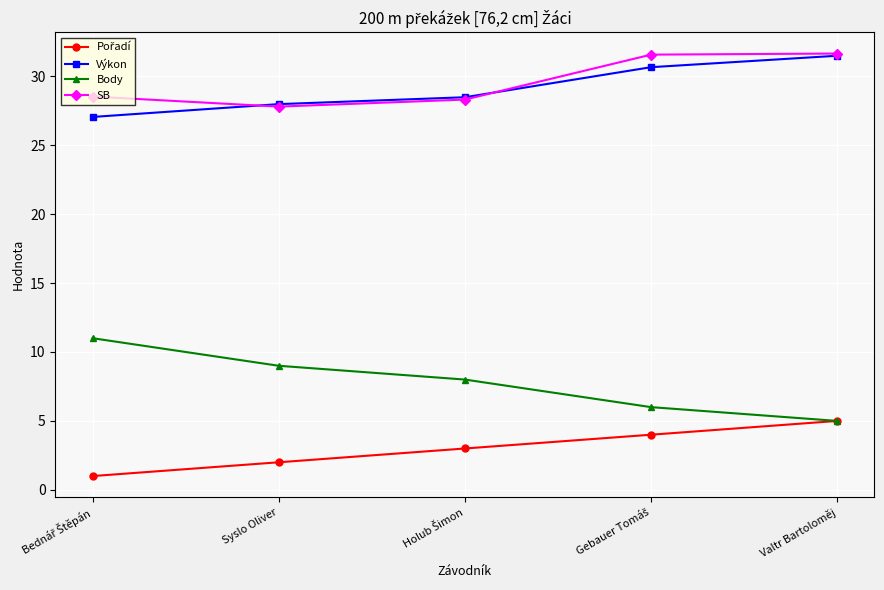

The Body series shows 5.2 at Syslo Oliver. True or false?

False